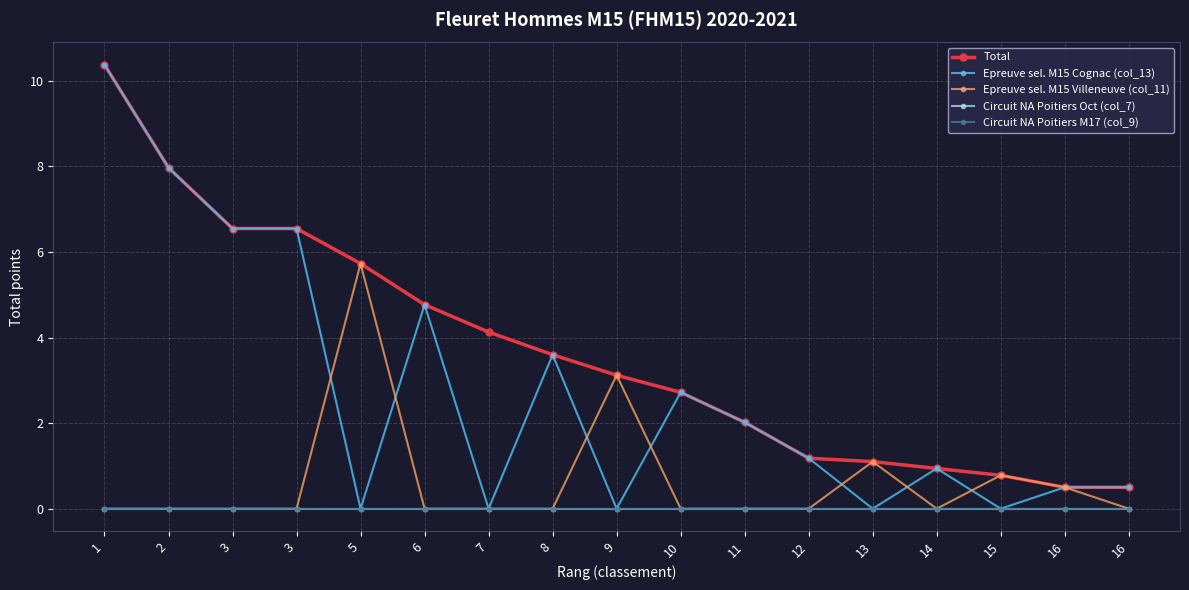

Does the chart have visible grid lines?

Yes